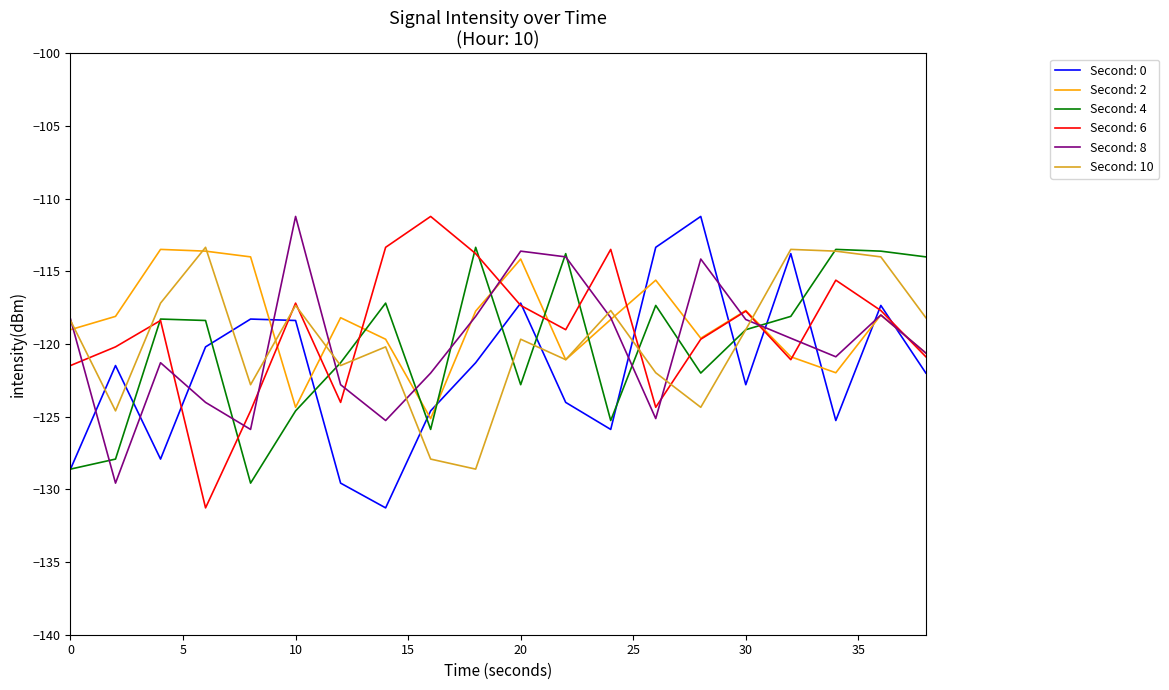

What is the smallest value displayed?

-131.3